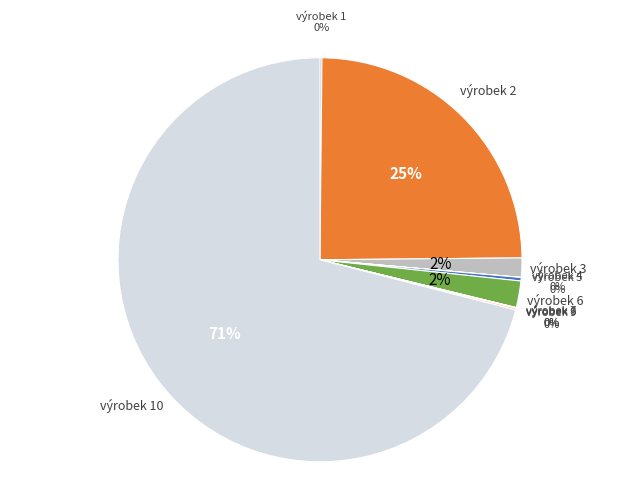

Count the number of slices in the pie.

10